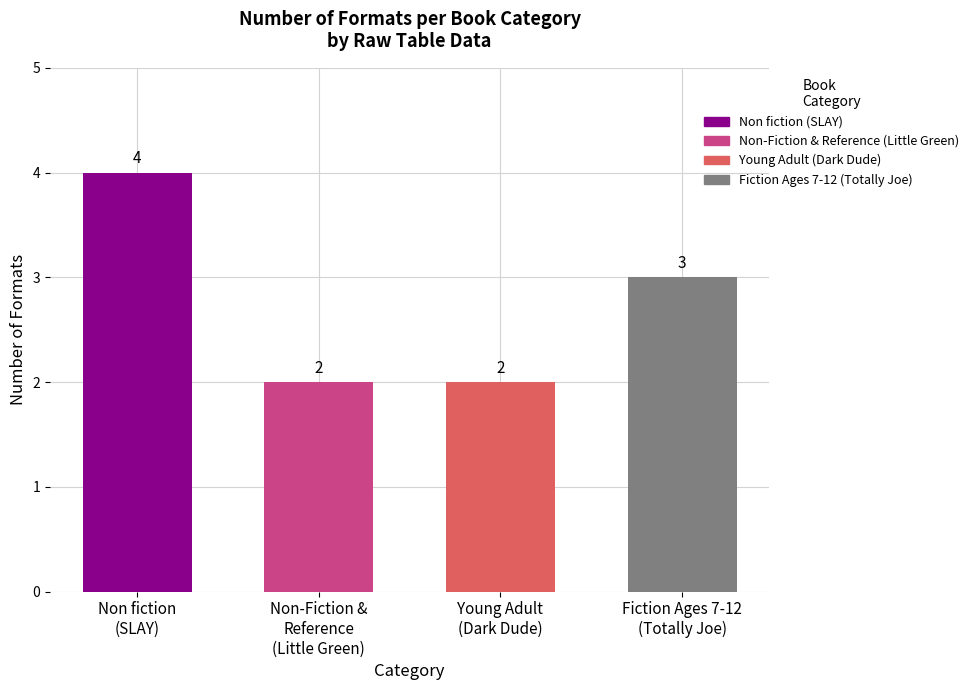

What position from the left is Young Adult
(Dark Dude)?

3